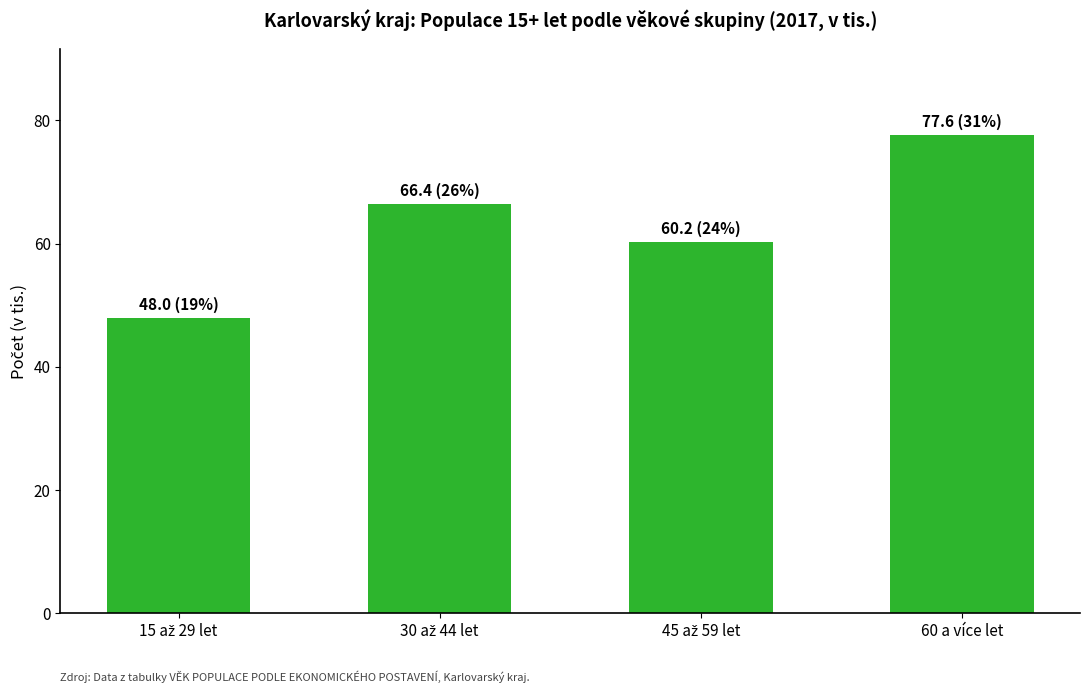

How many bars are there in total?

4